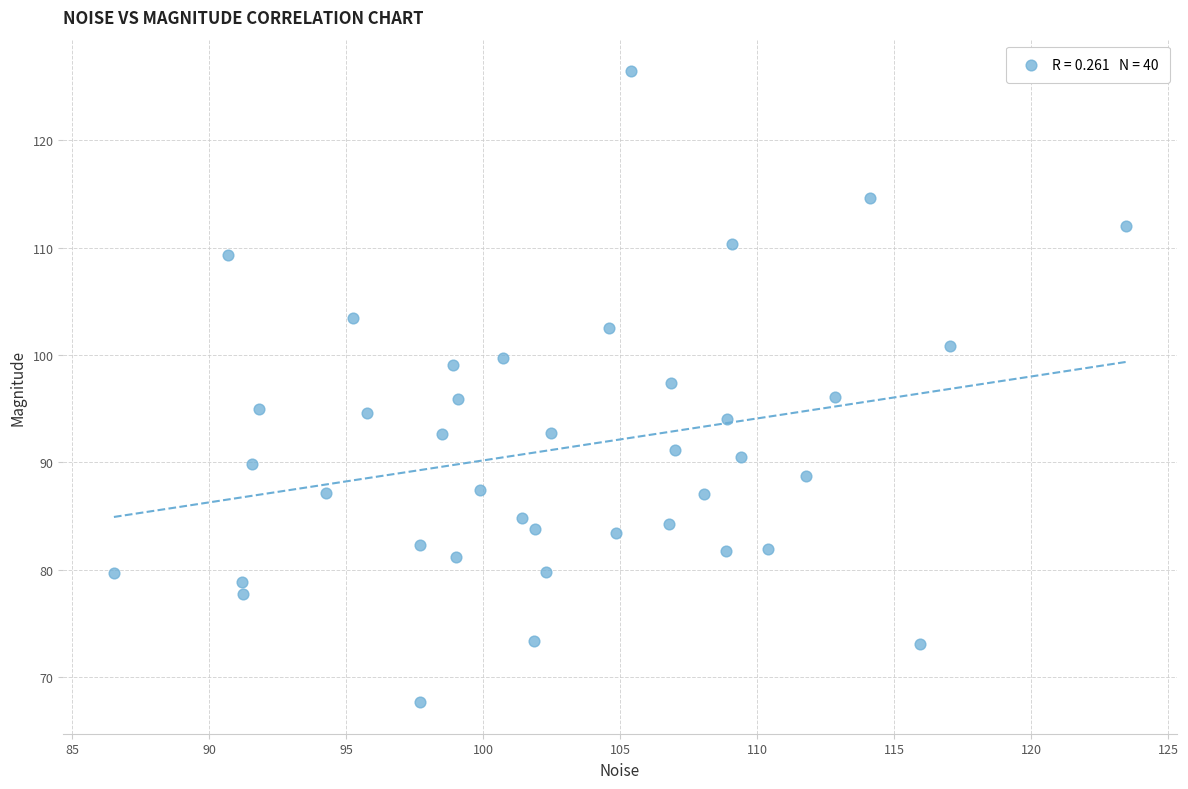

What is the range of X values (max minus min)?

37.0